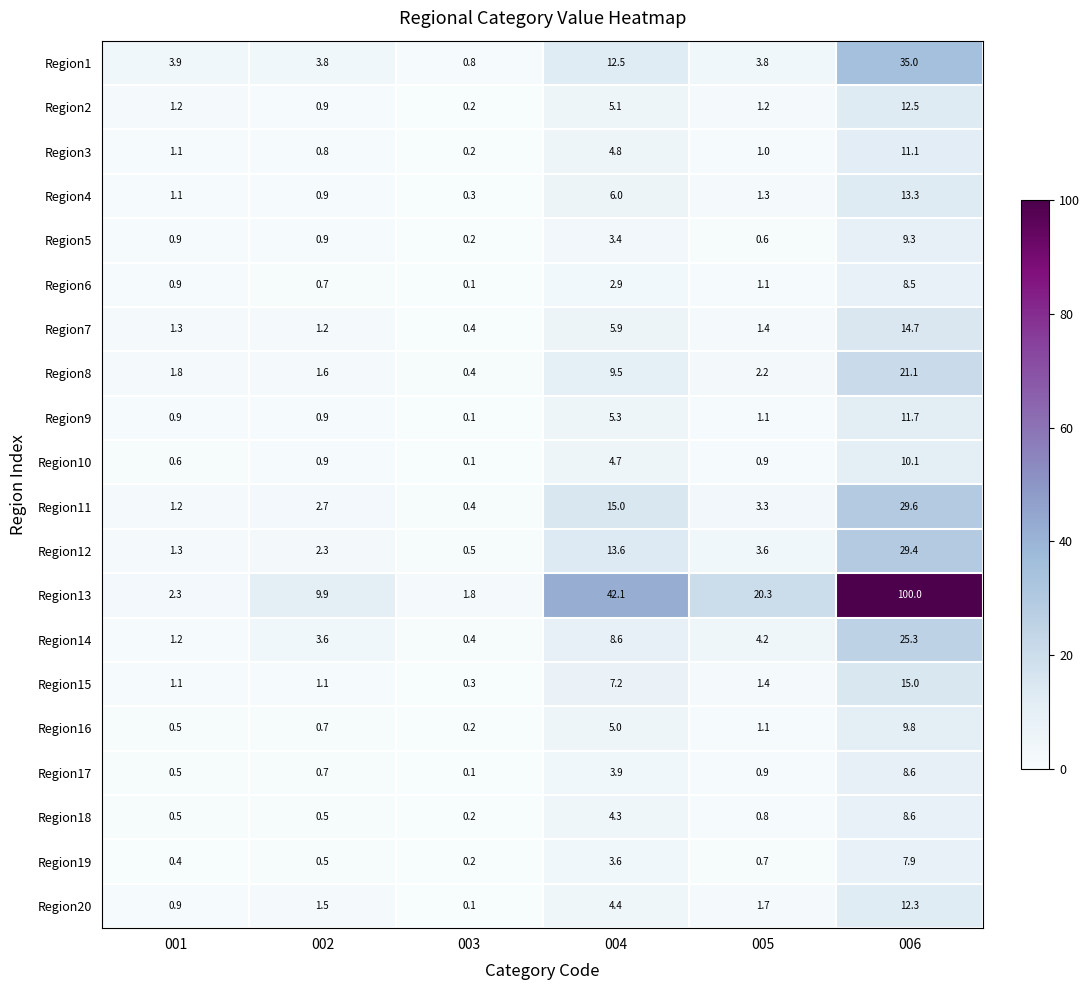

What is the difference between the second highest and minimum values in the Region13 series?

40.3